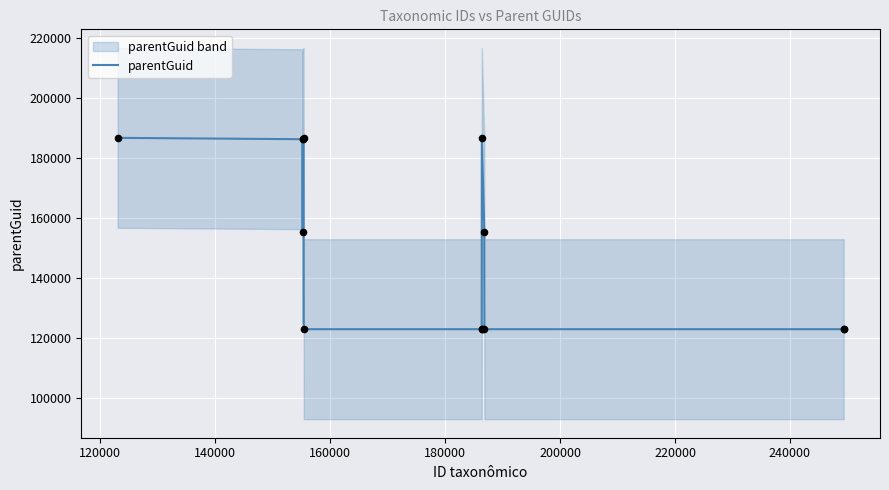

What is the lowest value of the parentGuid series?

123042